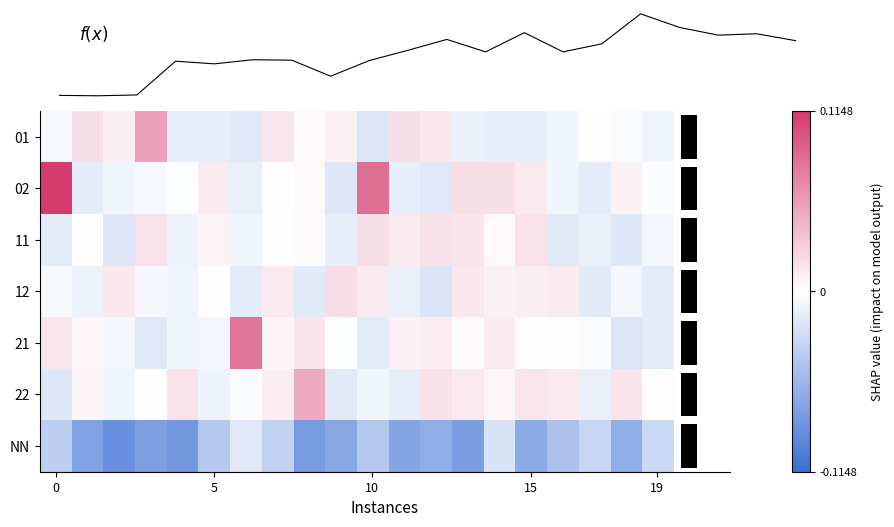

Rank the series by their maximum value, from highest to lowest.

02, 21, f(x), 01, 22, 12, 11, NN